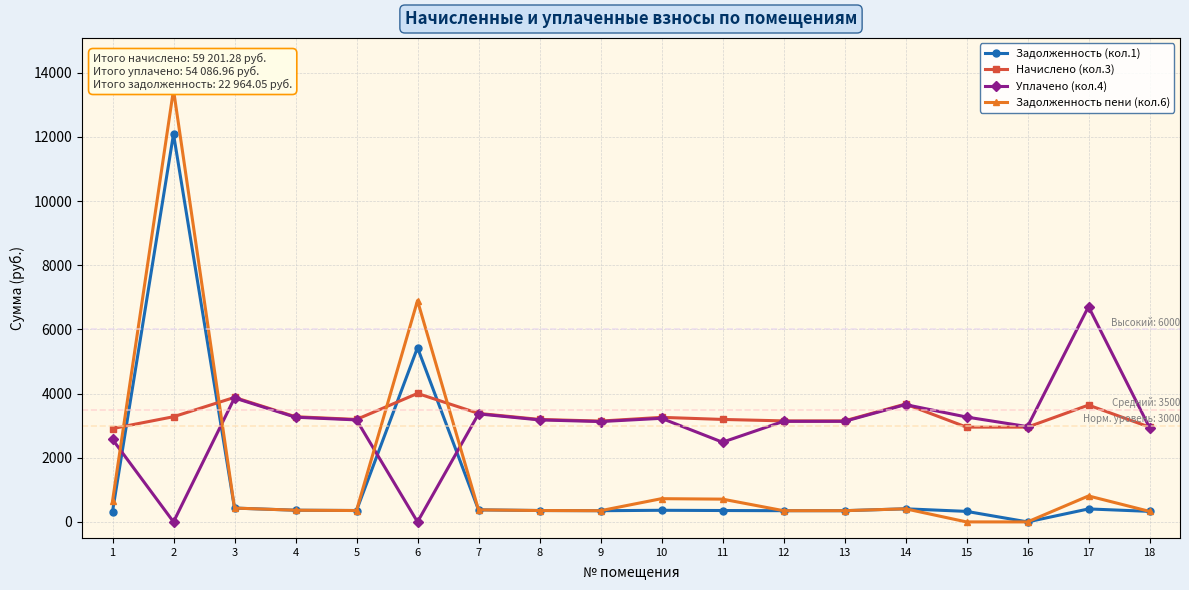

How many data points in Начислено (кол.3) are less than 3194?

7